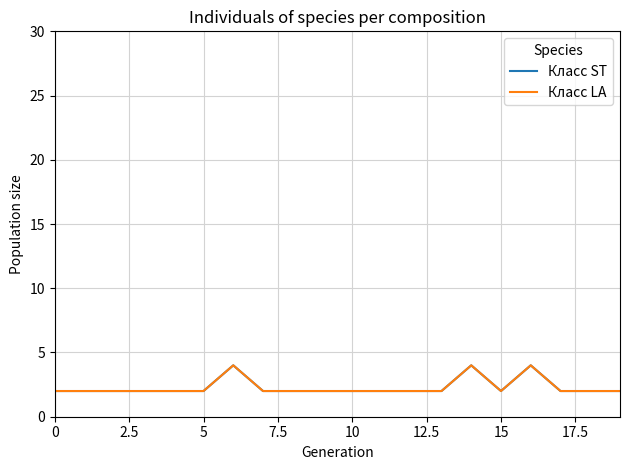

Which series has the largest total across all categories?

Класс ST